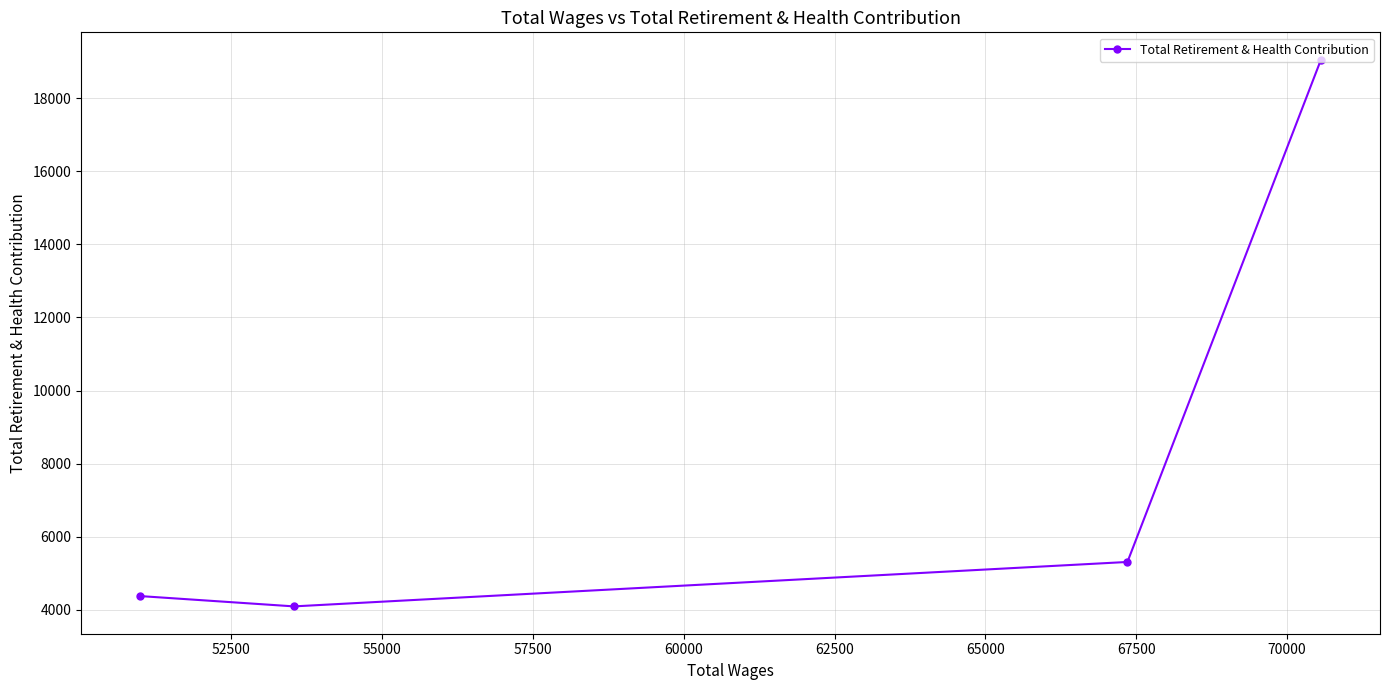

What is the smallest value displayed?

4097